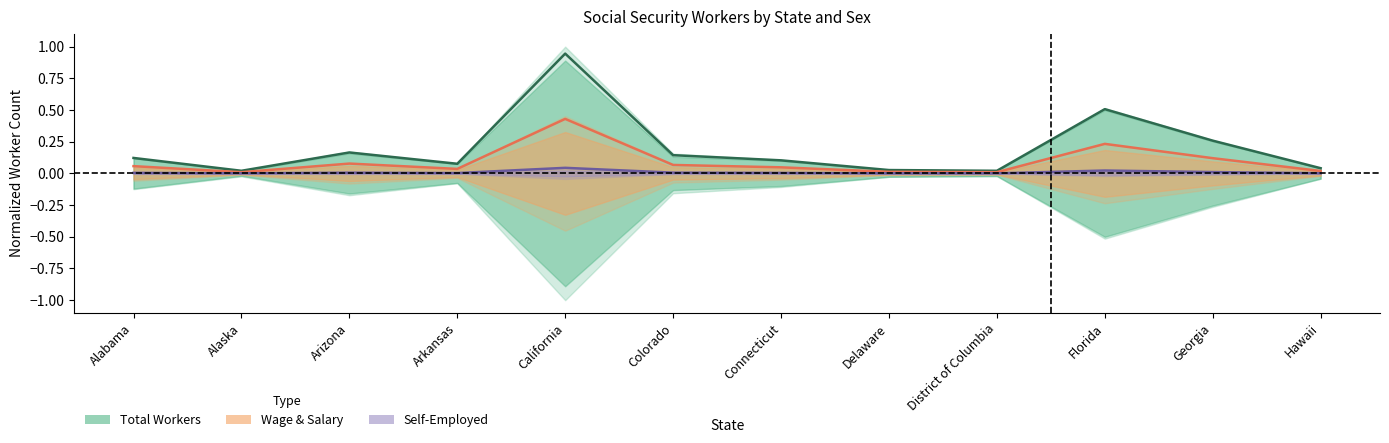

What is the average value of the Total Workers (Women) series?

0.1